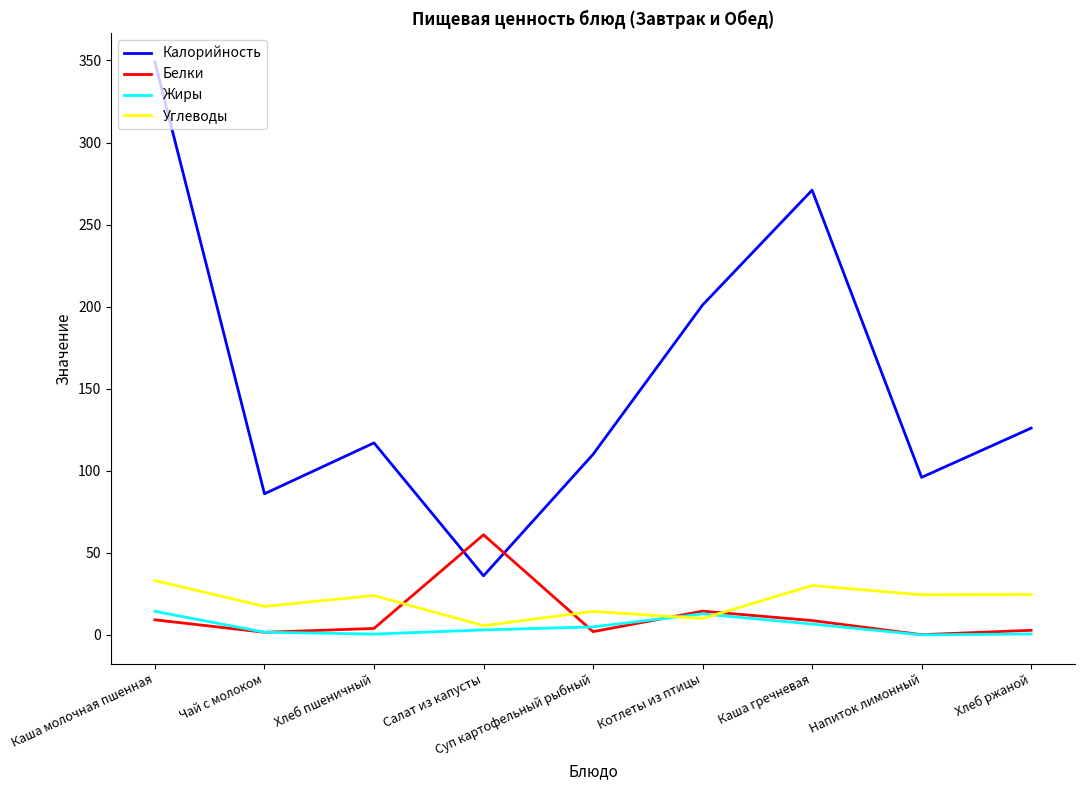

How many values in the Белки series exceed 3?

5